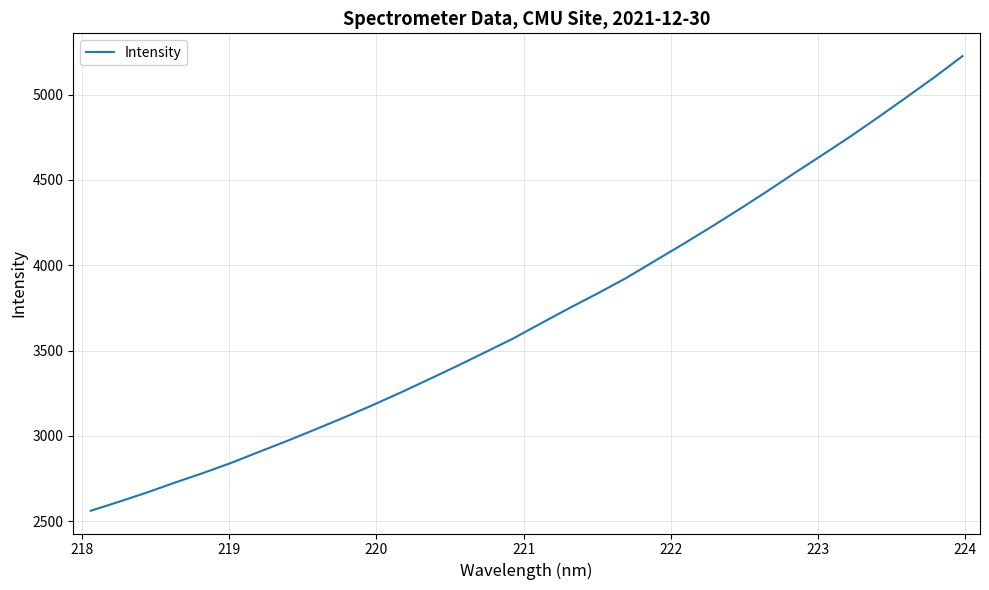

What is the smallest value displayed?

2560.6